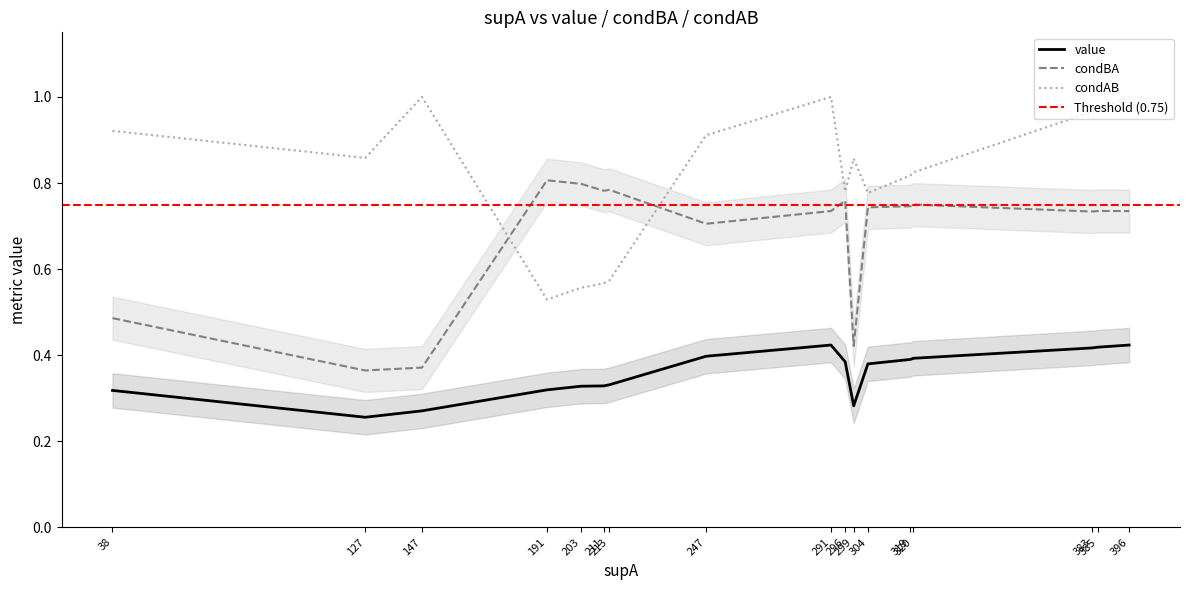

True or false: condBA has a value of 0.6 at 38.

False